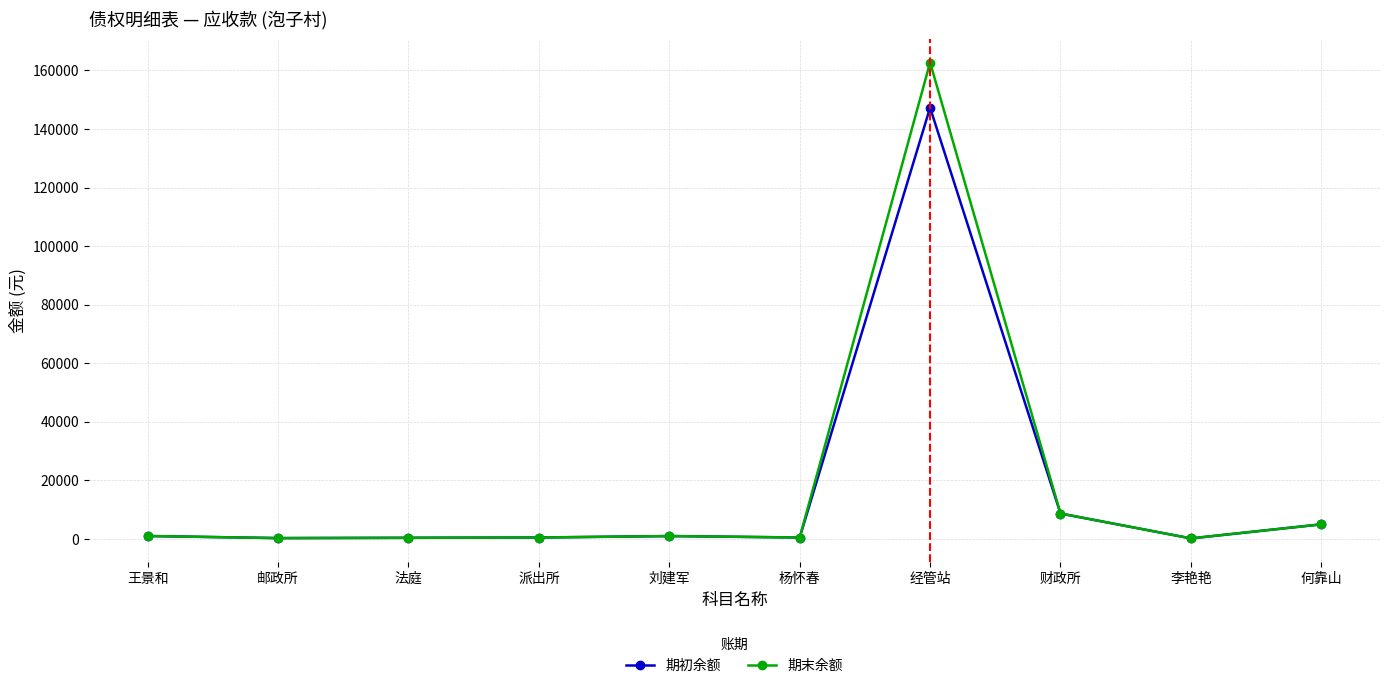

True or false: 期初余额 has a value of 5000.0 at 何靠山.

True